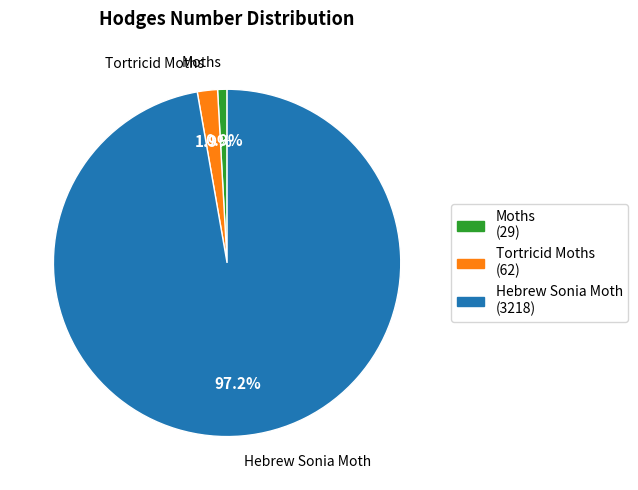

Is Hebrew Sonia Moth the majority of the pie?

Yes